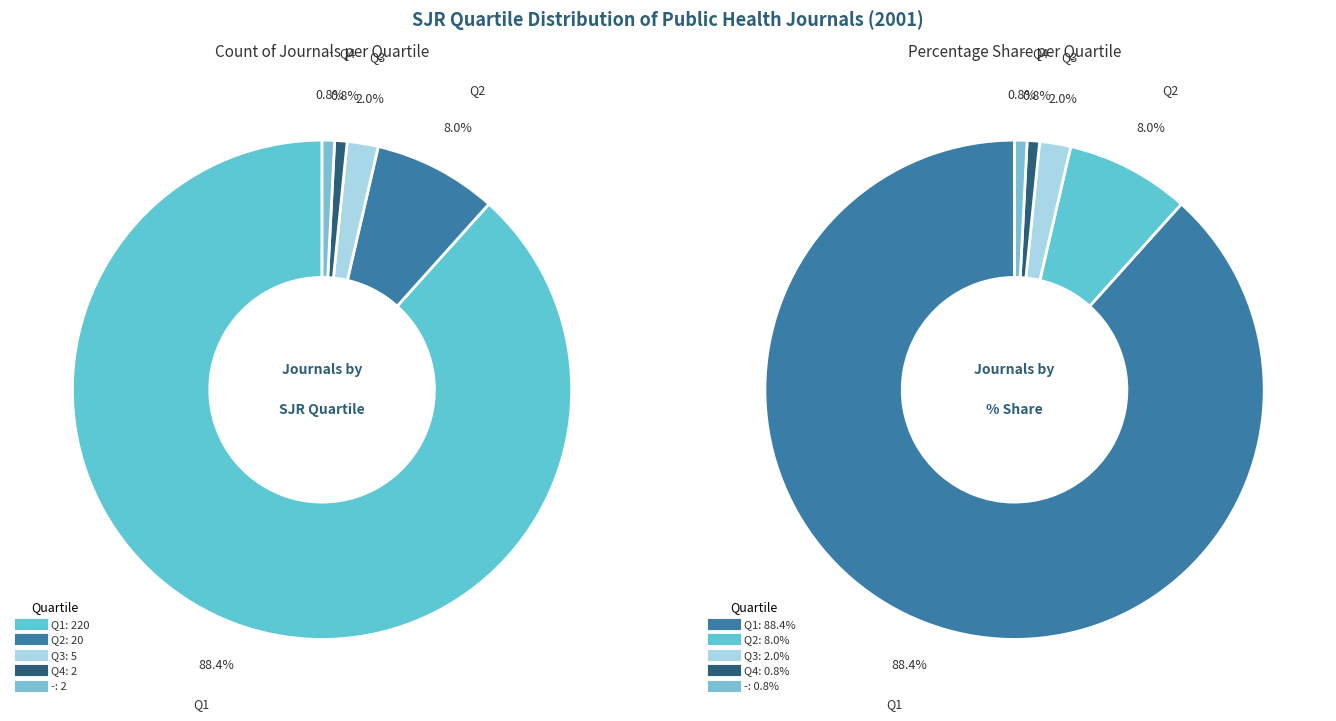

What is the total percentage of - and Q1?

89.2%